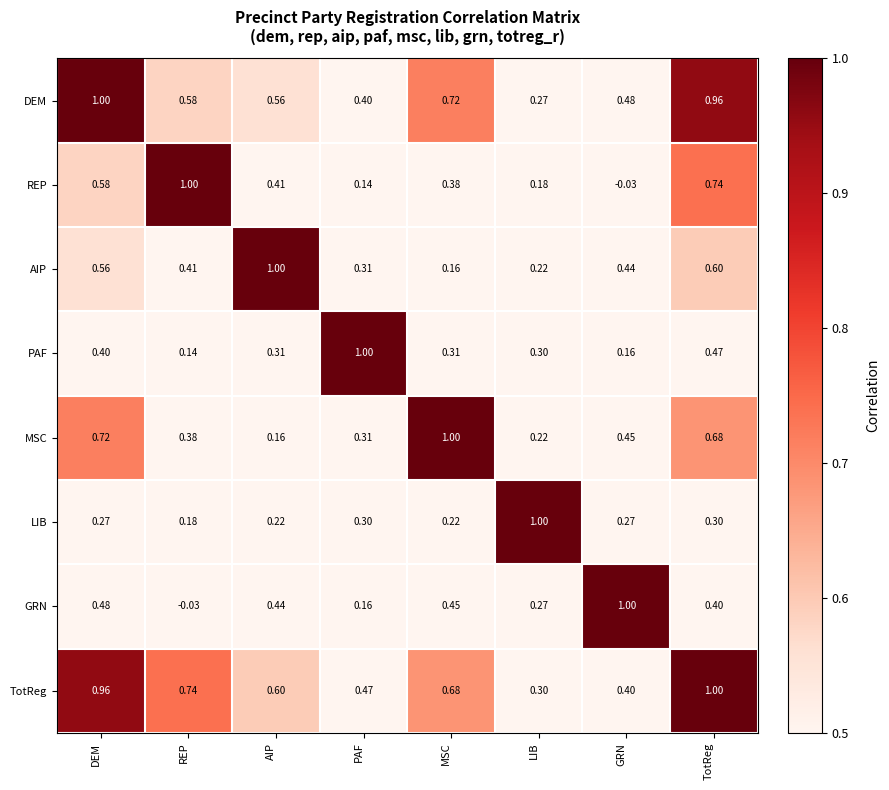

Between AIP and TotReg, which series saw the biggest shift?

MSC